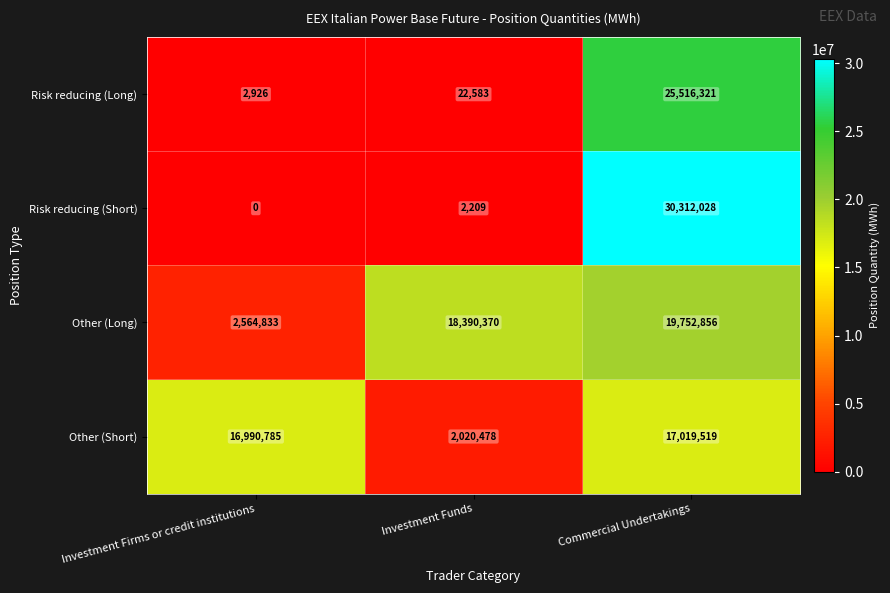

At which label is Risk reducing (Long) closest to 12759623?

Investment Funds